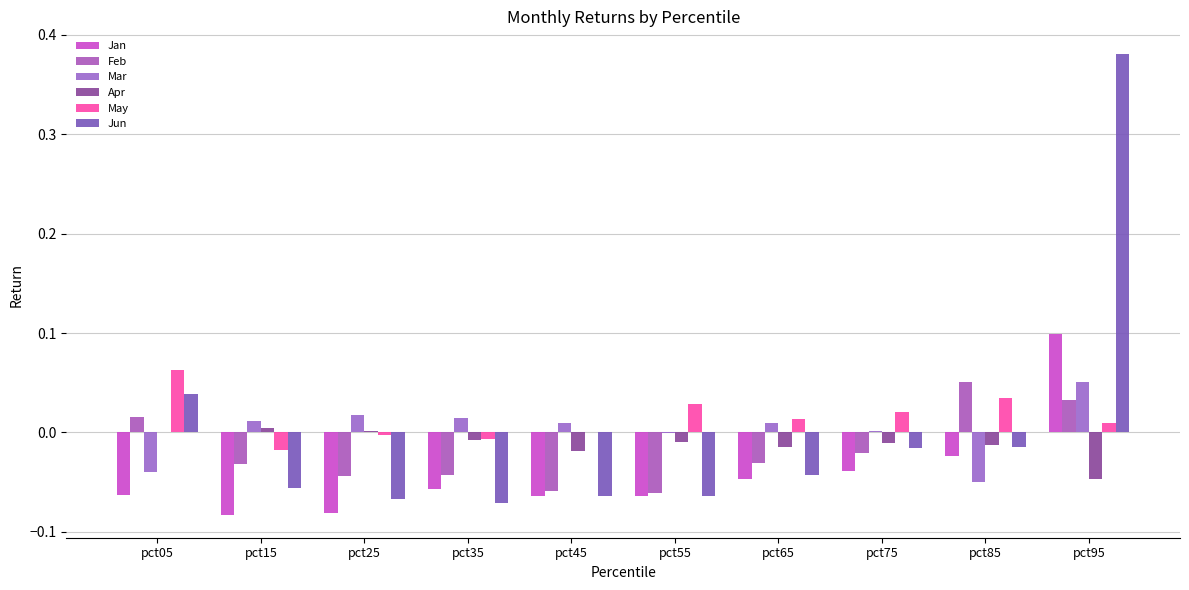

How many categories are shown in the chart?

10